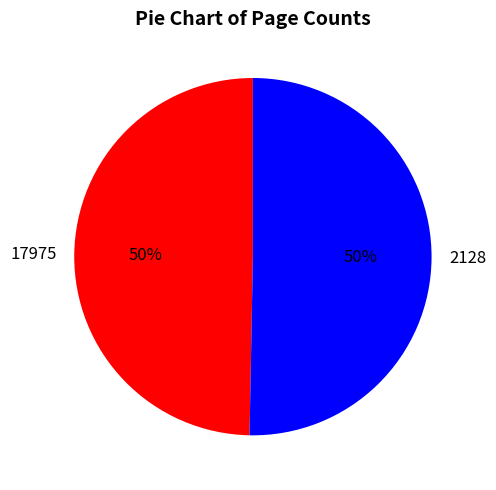

What is the majority slice?

2128